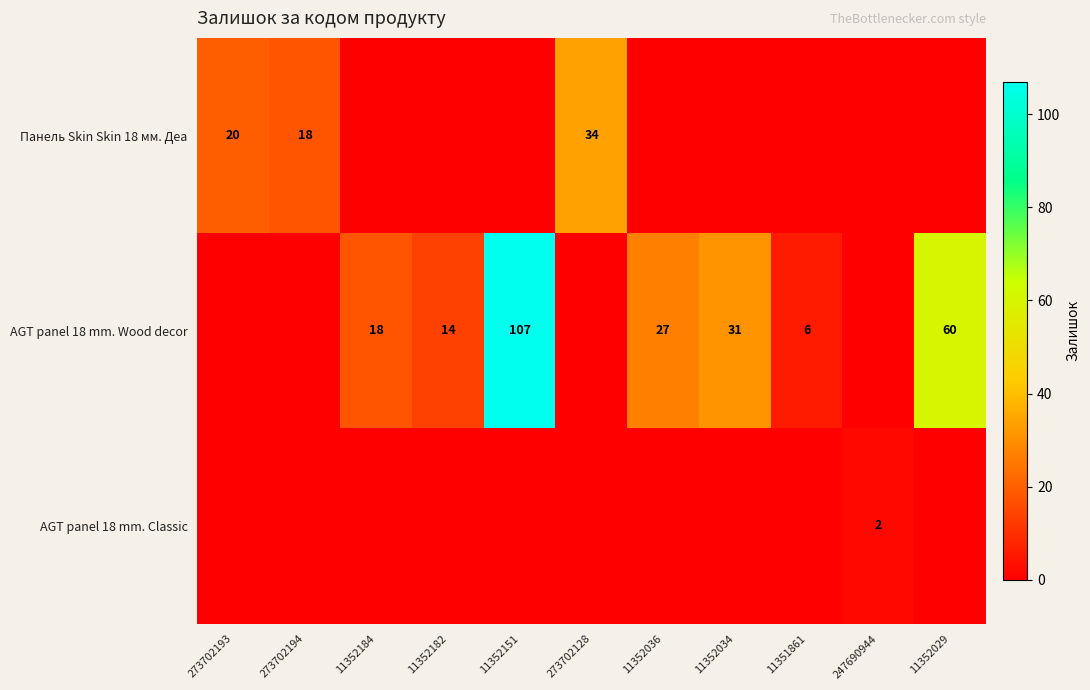

What is the total value across all series at 11352029?

60